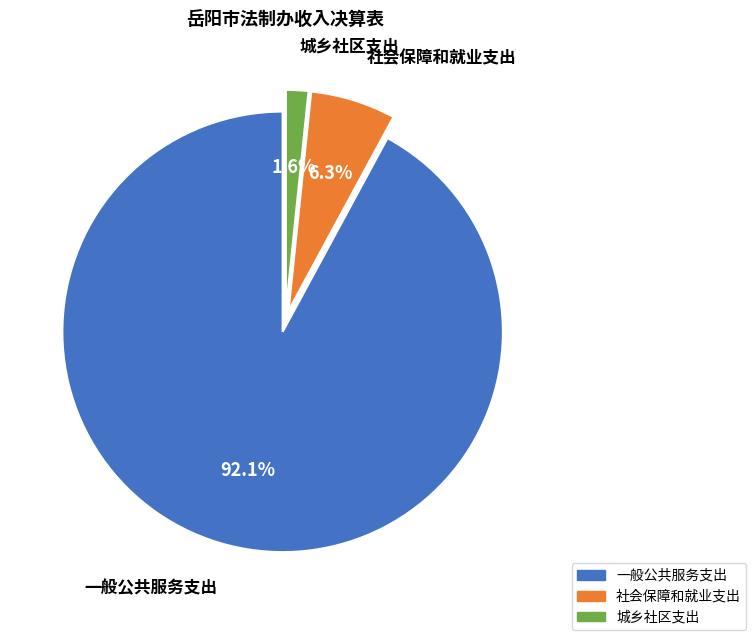

What percentage is NOT represented by 一般公共服务支出?

7.9%